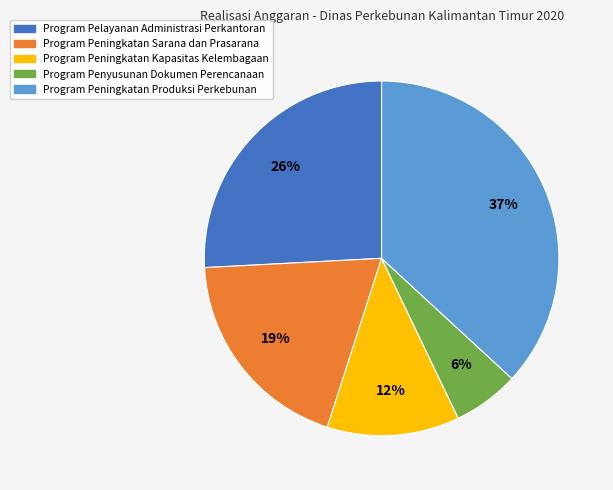

To the nearest percent, what percentage of the pie is Program Peningkatan Sarana dan Prasarana?

19%